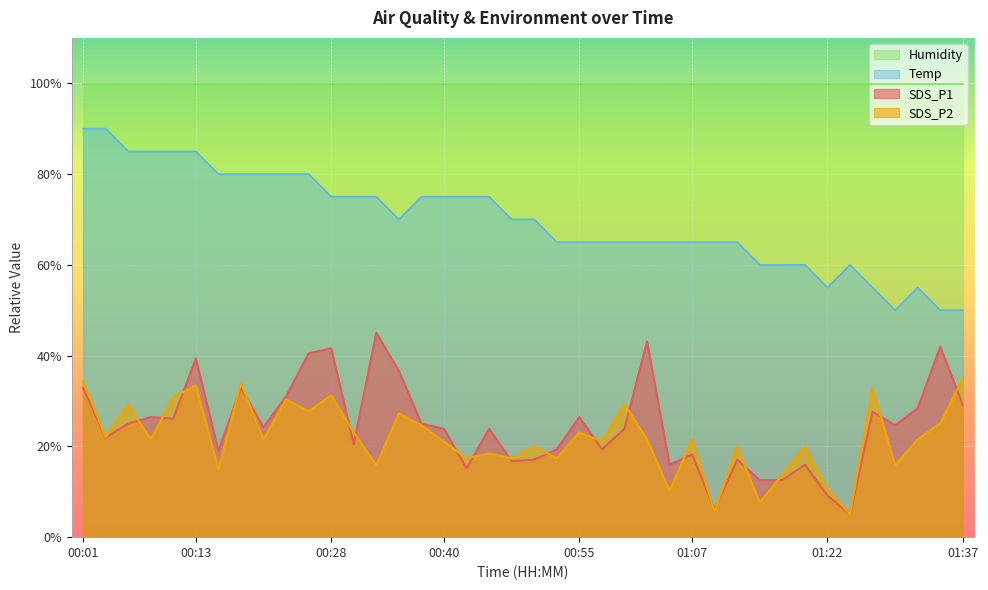

Which series changed the most between 00:40 and 01:37?

Temp